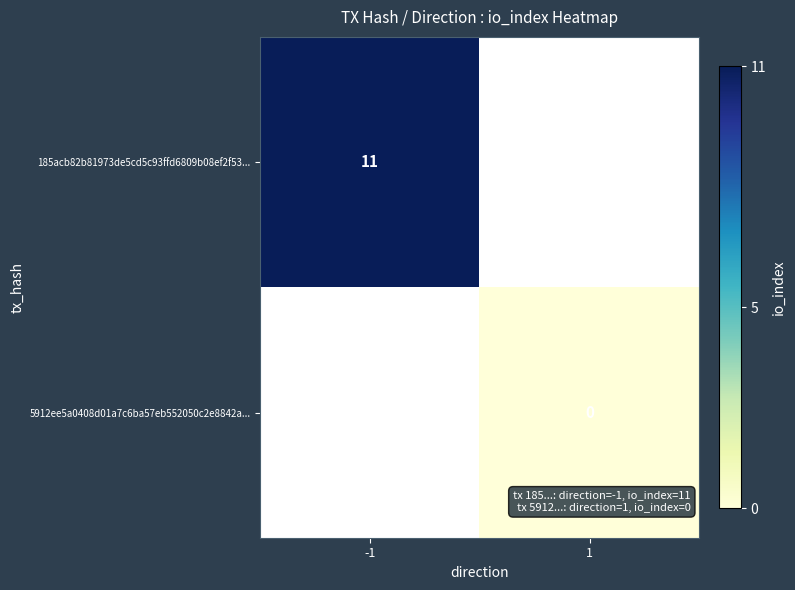

The 185acb82b81973de5cd5c93ffd6809b08ef2f53... series shows 11 at -1. True or false?

True